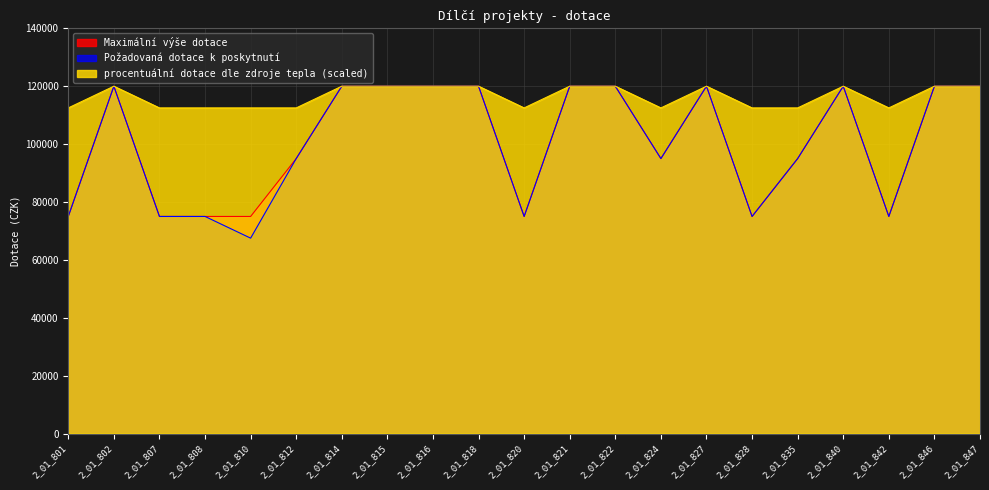

Reading right to left, list all the values displayed in this chart.

Maximální výše dotace: 2_01_847=120000	2_01_846=120000	2_01_842=75000	2_01_840=120000	2_01_835=95000	2_01_828=75000	2_01_827=120000	2_01_824=95000	2_01_822=120000	2_01_821=120000	2_01_820=75000	2_01_818=120000	2_01_816=120000	2_01_815=120000	2_01_814=120000	2_01_812=95000	2_01_810=75000	2_01_808=75000	2_01_807=75000	2_01_802=120000	2_01_801=75000
Požadovaná dotace k poskytnutí: 2_01_847=120000	2_01_846=120000	2_01_842=75000	2_01_840=120000	2_01_835=95000	2_01_828=75000	2_01_827=120000	2_01_824=95000	2_01_822=120000	2_01_821=120000	2_01_820=75000	2_01_818=120000	2_01_816=120000	2_01_815=120000	2_01_814=120000	2_01_812=95000	2_01_810=67500	2_01_808=75000	2_01_807=75000	2_01_802=120000	2_01_801=75000
procentuální dotace dle zdroje tepla: 2_01_847=120000	2_01_846=120000	2_01_842=112500	2_01_840=120000	2_01_835=112500	2_01_828=112500	2_01_827=120000	2_01_824=112500	2_01_822=120000	2_01_821=120000	2_01_820=112500	2_01_818=120000	2_01_816=120000	2_01_815=120000	2_01_814=120000	2_01_812=112500	2_01_810=112500	2_01_808=112500	2_01_807=112500	2_01_802=120000	2_01_801=112500